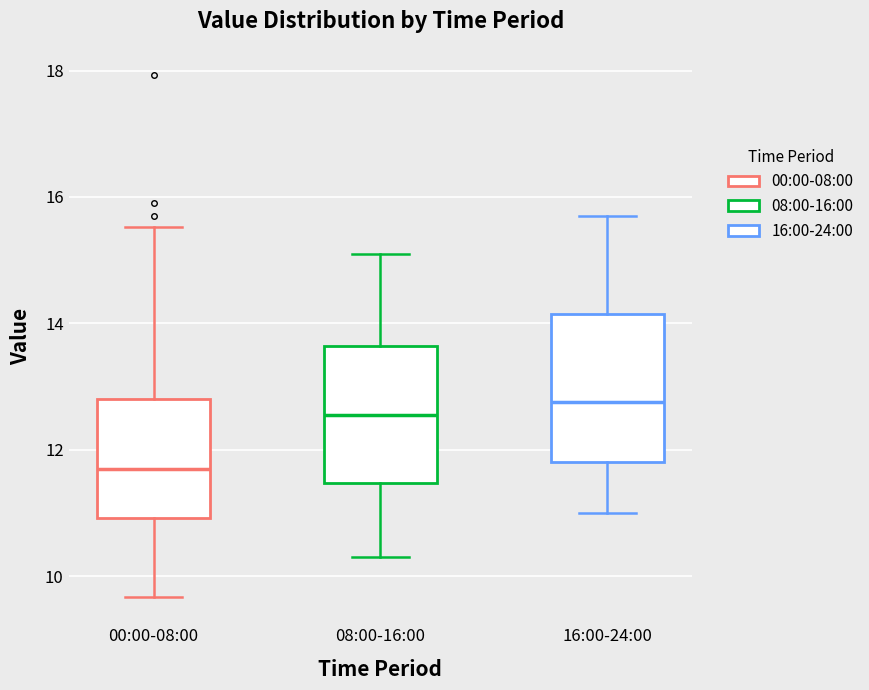

Where does the upper whisker of the box for 08:00-16:00 end on the y-axis? The values are not printed on the chart, so give them approximately, as read against the axis.

15.2